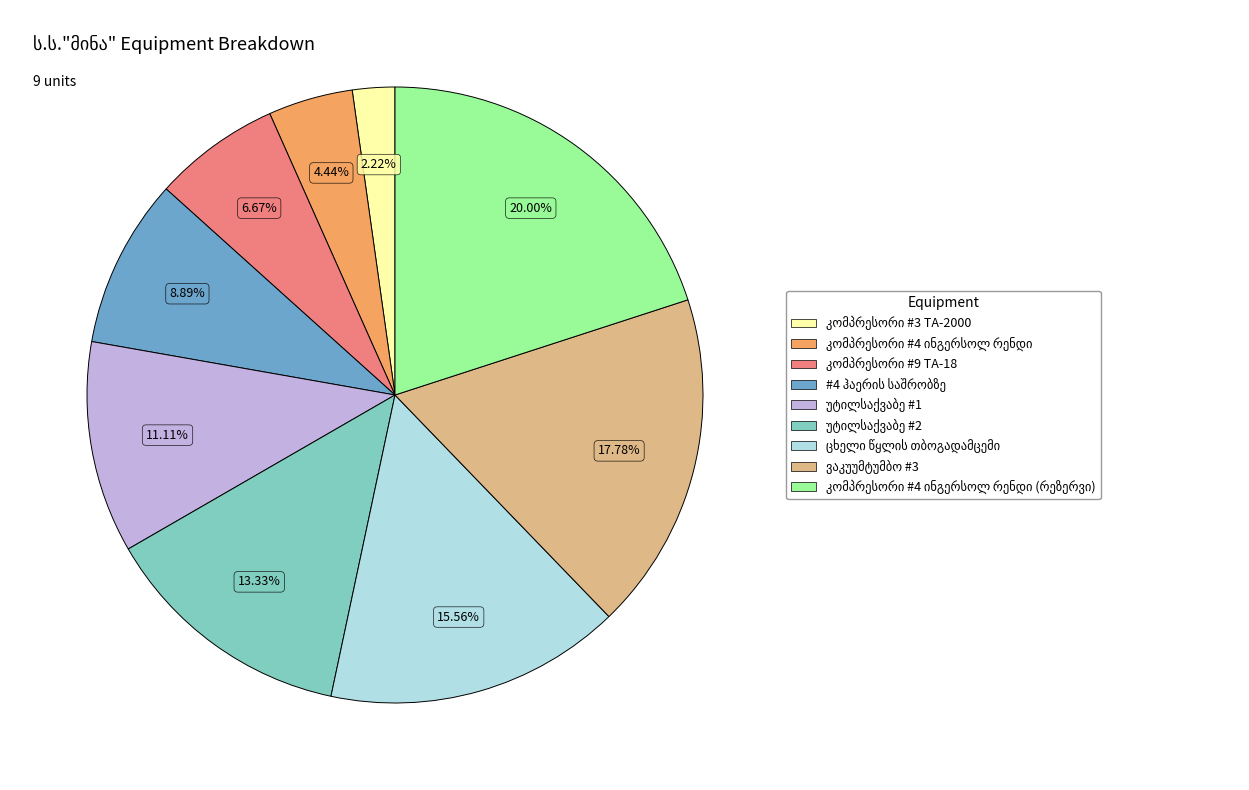

What percentage do უტილსაქვაბე #2 and #4 ჰაერის საშრობზე together represent?

22.2%